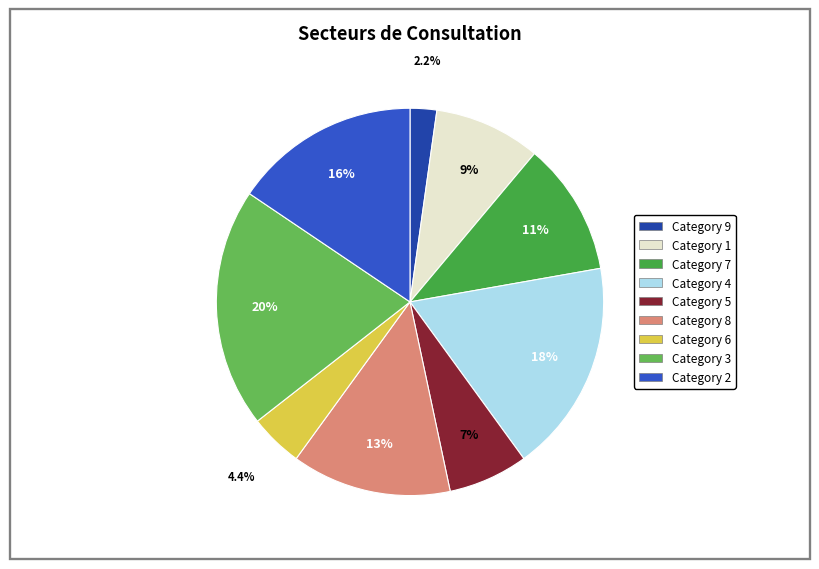

Is there any slice that represents more than half of the pie?

No